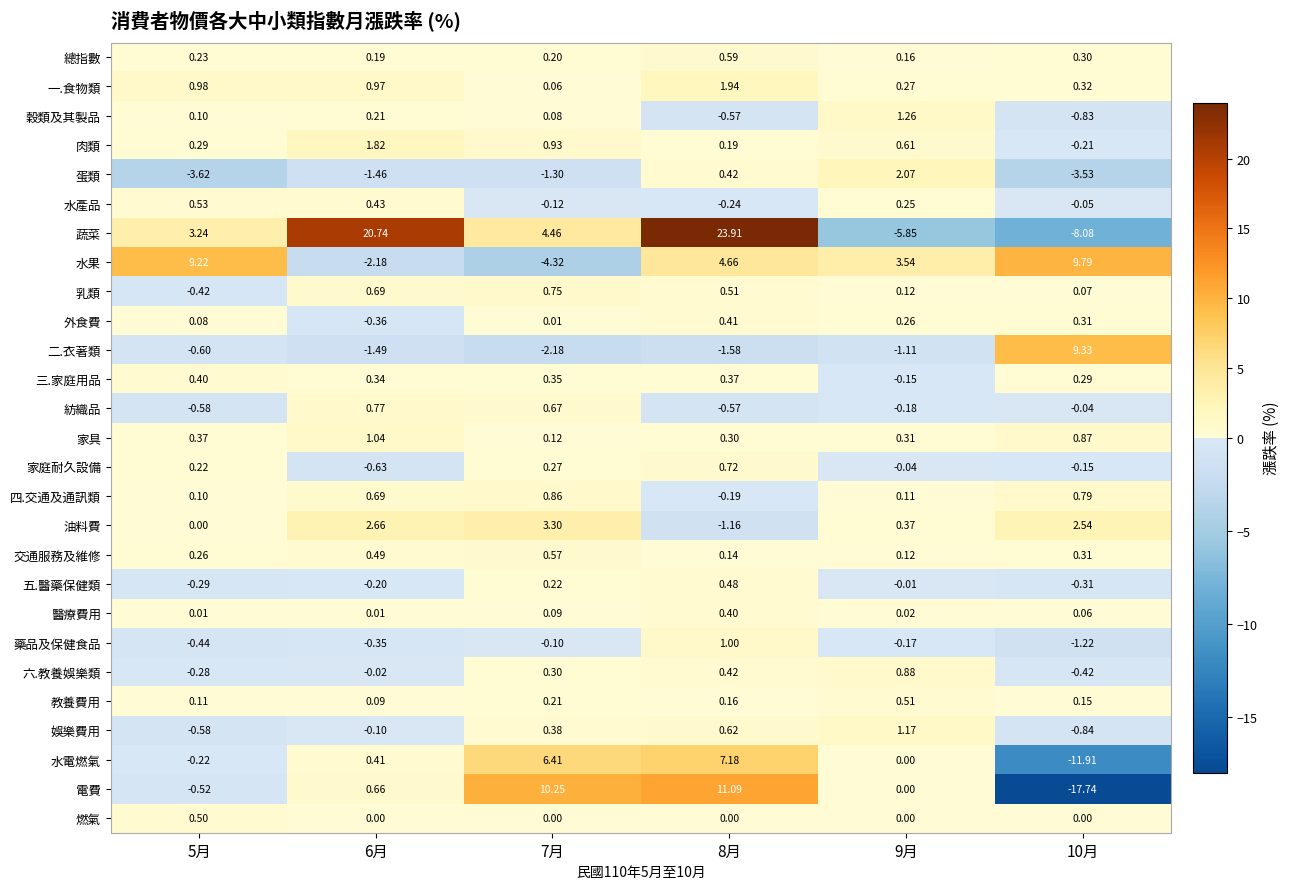

Which series changed the most between 6月 and 8月?

電費